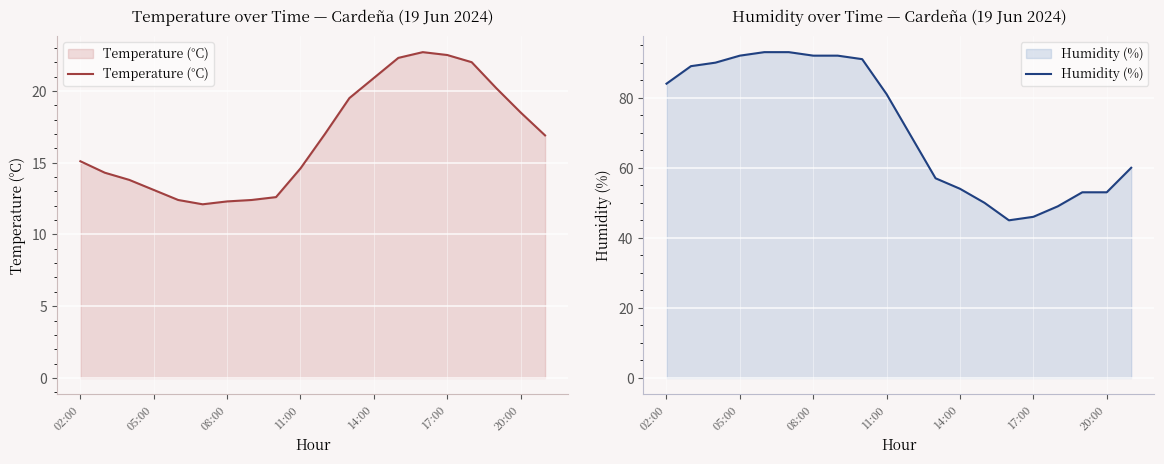

True or false: Temperature (°C) and Humidity (%) intersect in this chart.

False